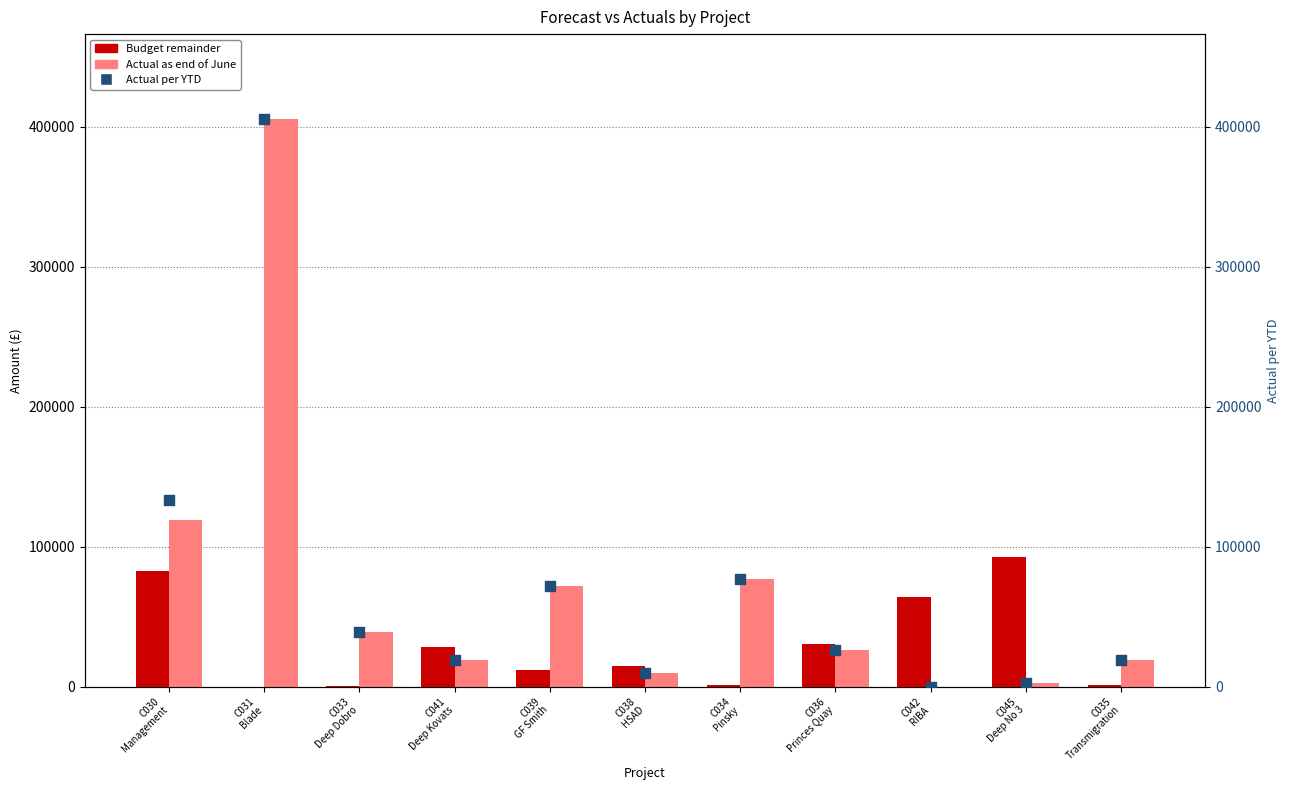

Is the value of Actual per YTD at C033
Deep Dobro greater than the value of Budget remainder at C045
Deep No 3?

No